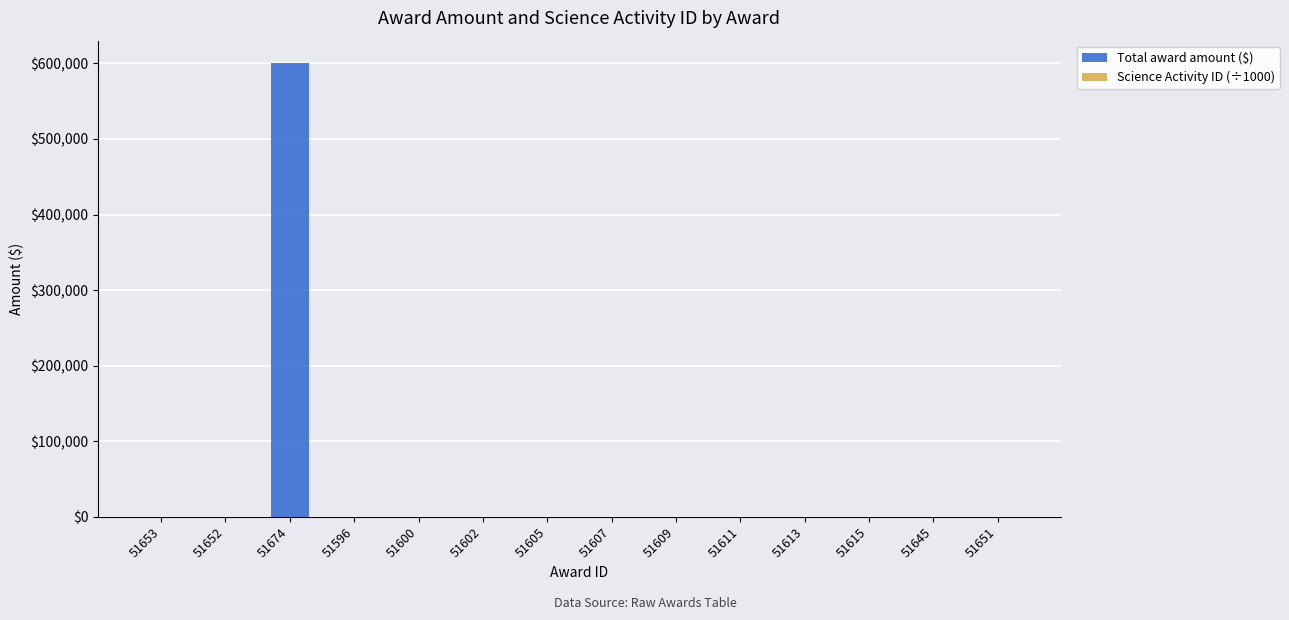

What is the maximum value for Total award amount ($)?

600000.0